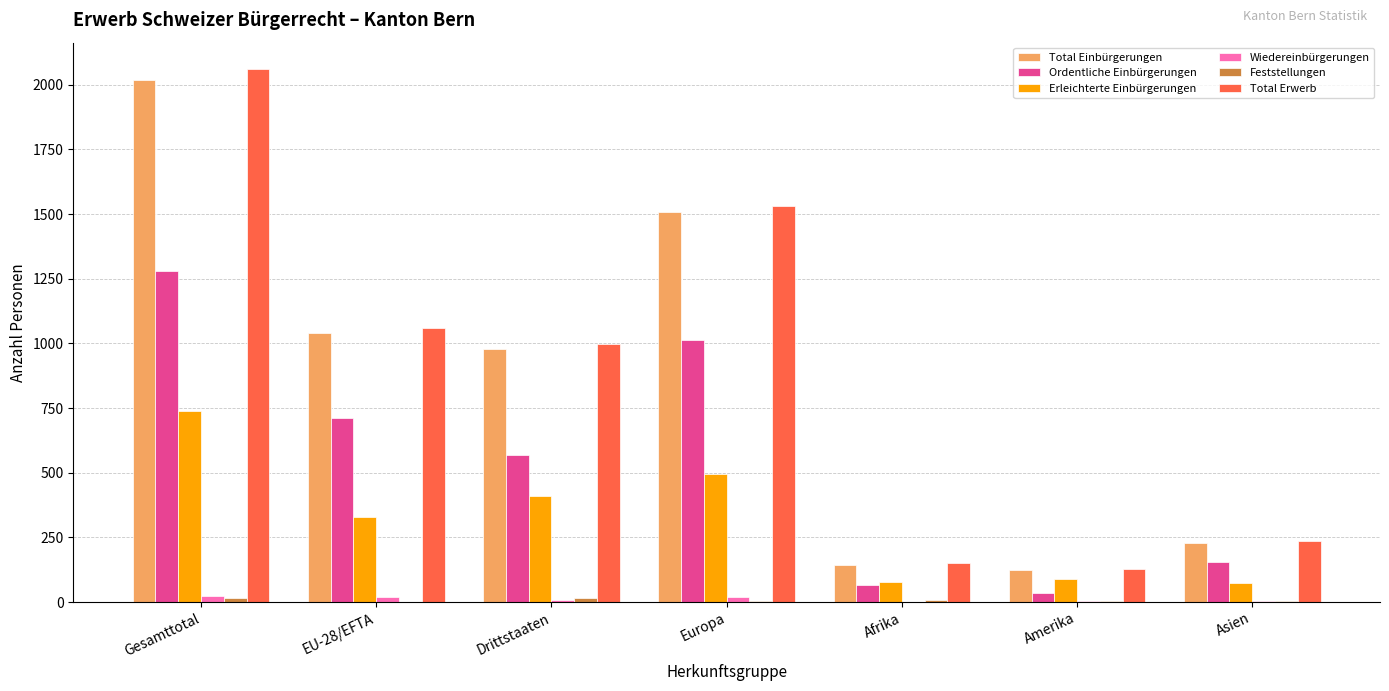

At which category is the sum across all series the highest?

Gesamttotal